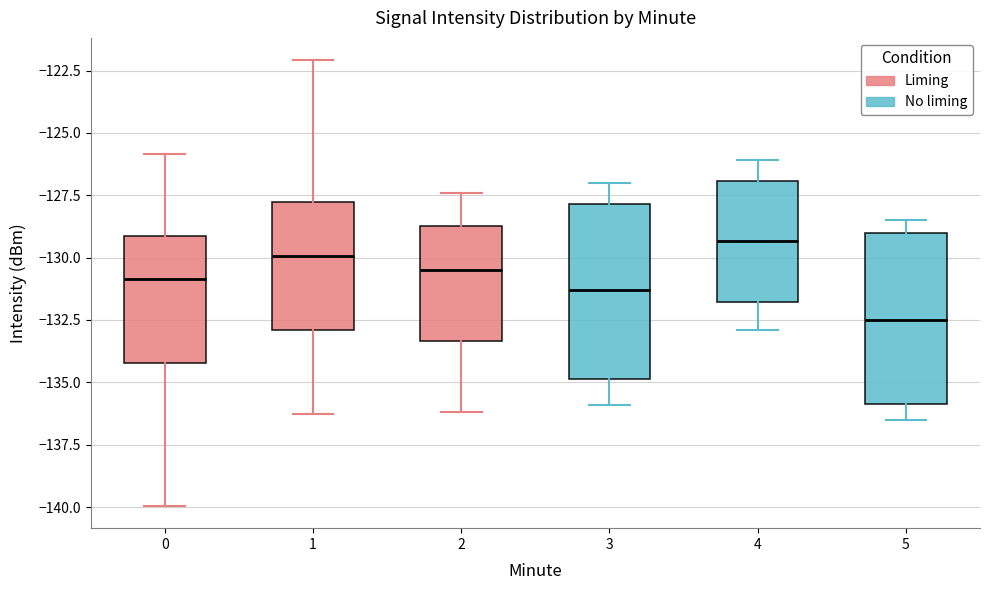

Reading left to right, transcribe this box plot: for each box, give where its median line is, the range the box spans, and where its two whiskers end, as read against the y-axis. The values are not printed on the chart, so give them approximately, as read against the axis.

0: median -131.0, box -134.0 to -129.0, whiskers -140.0 to -126.0
1: median -130.0, box -133.0 to -127.5, whiskers -136.5 to -122.0
2: median -130.5, box -133.5 to -128.5, whiskers -136.0 to -127.5
3: median -131.5, box -135.0 to -128.0, whiskers -136.0 to -127.0
4: median -129.5, box -132.0 to -127.0, whiskers -133.0 to -126.0
5: median -132.5, box -136.0 to -129.0, whiskers -136.5 to -128.5